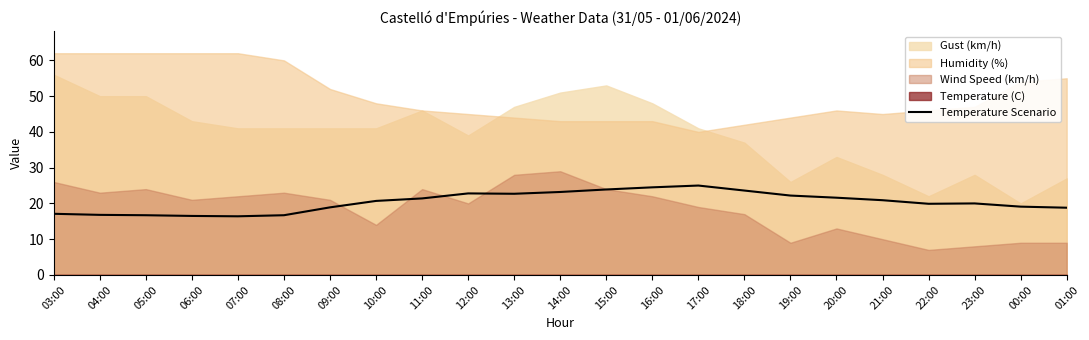

Count the number of values greater than 20.

12